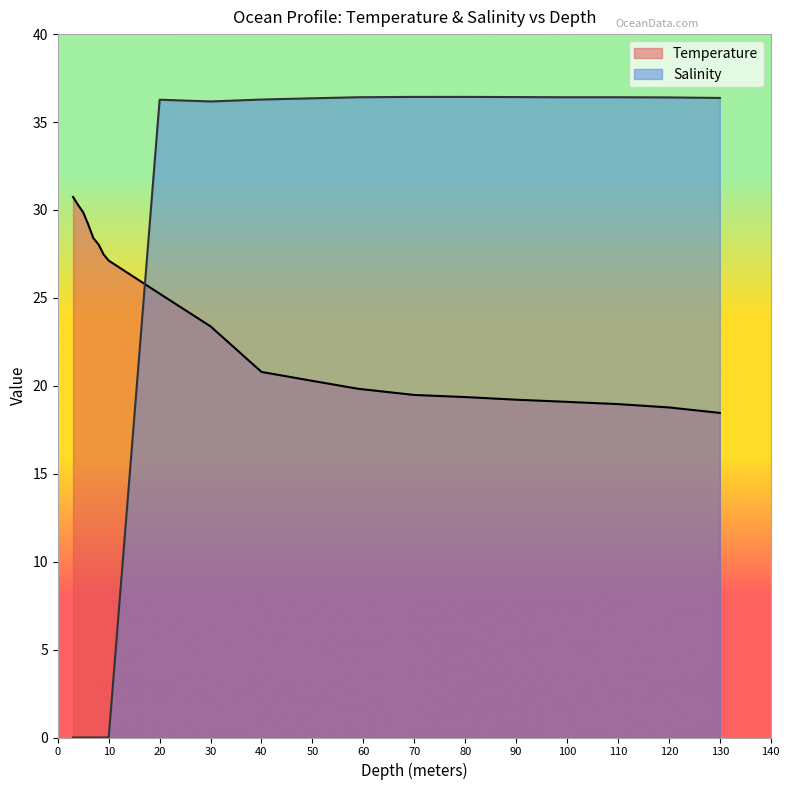

How many lines are shown in the chart?

2